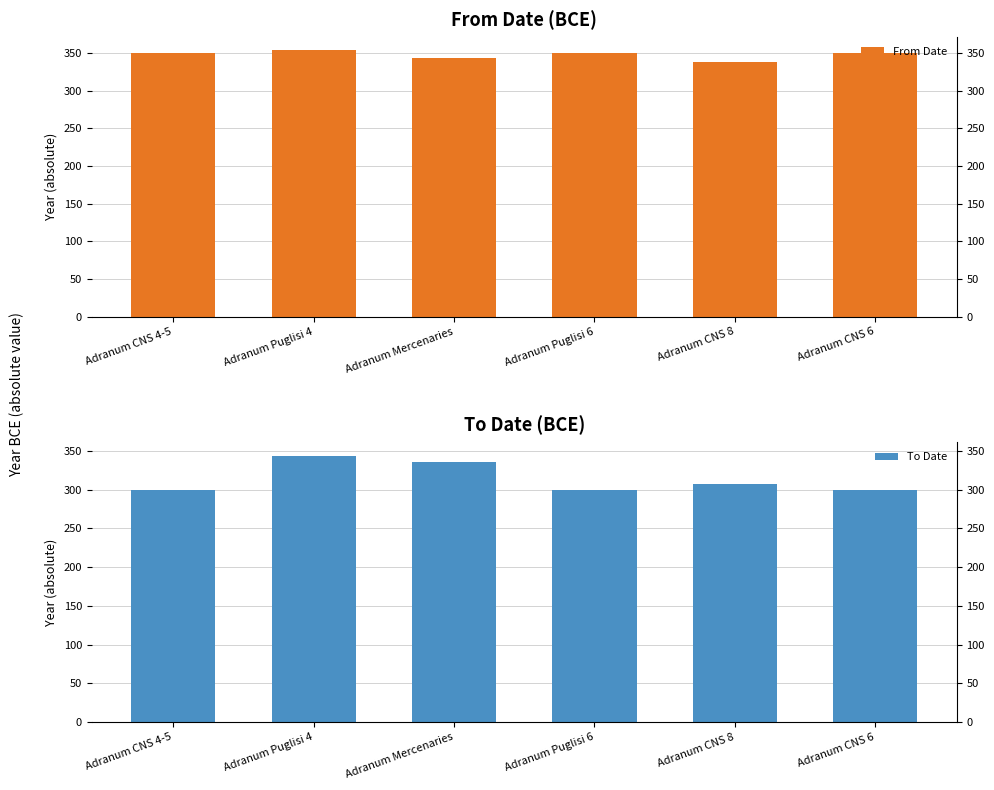

Rank the series by their average value, from lowest to highest.

To Date, From Date